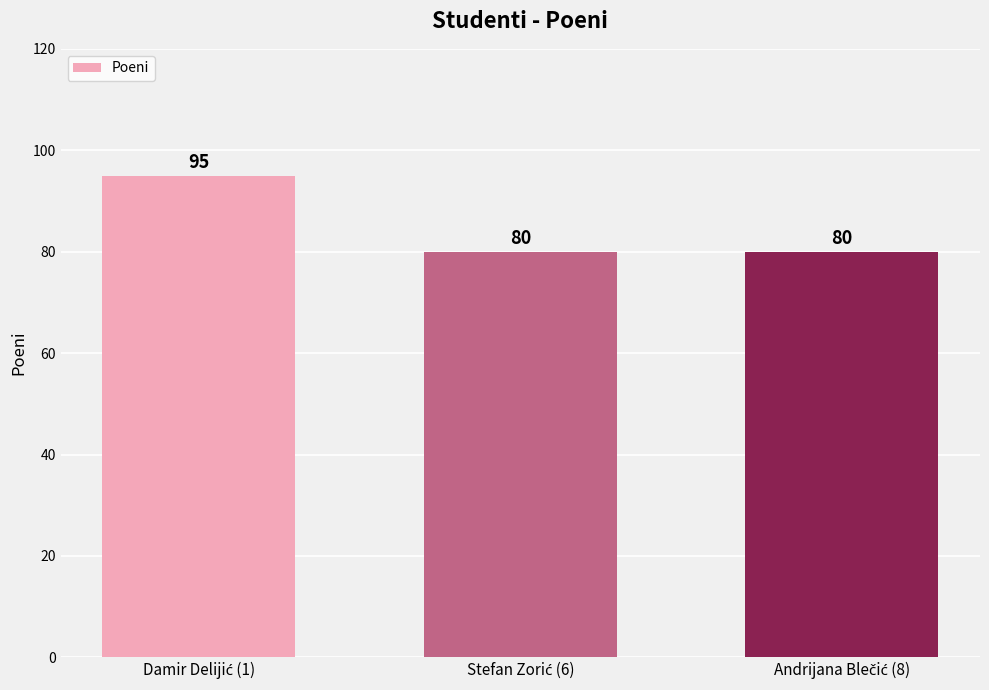

How many values are between 80 and 95?

3